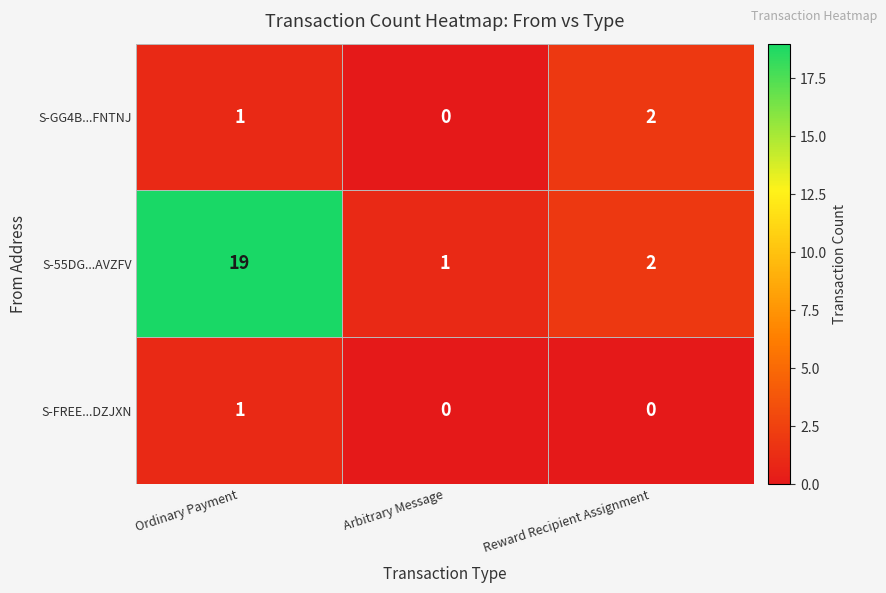

What is the sum of all S-55DG...AVZFV values?

22